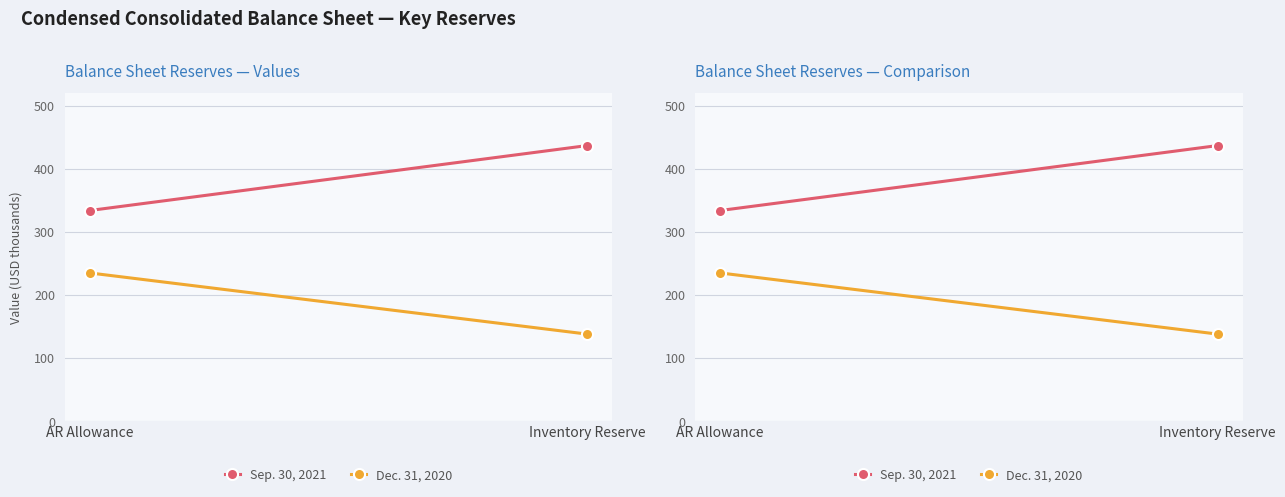

Read the Dec. 31, 2020 value at AR Allowance.

235